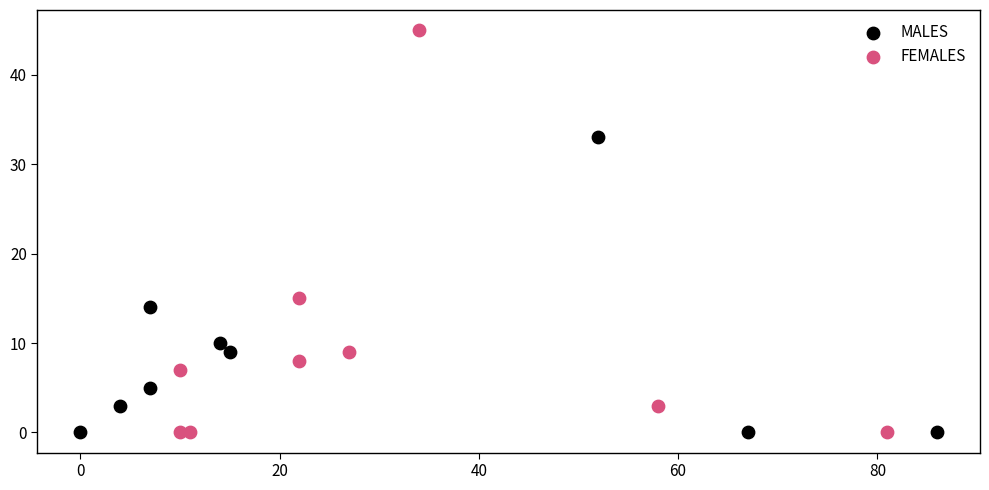

Which series has the widest spread of Y values?

FEMALES